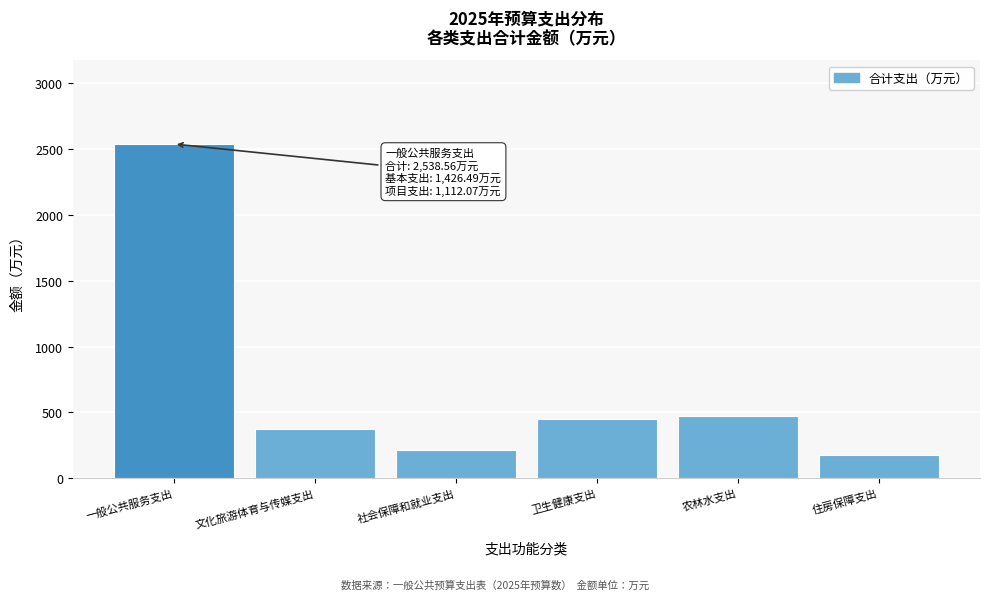

Reading right to left, list all the values displayed in this chart.

住房保障支出=174.2	农林水支出=469.5	卫生健康支出=451.9	社会保障和就业支出=216.8	文化旅游体育与传媒支出=372.8	一般公共服务支出=2538.6